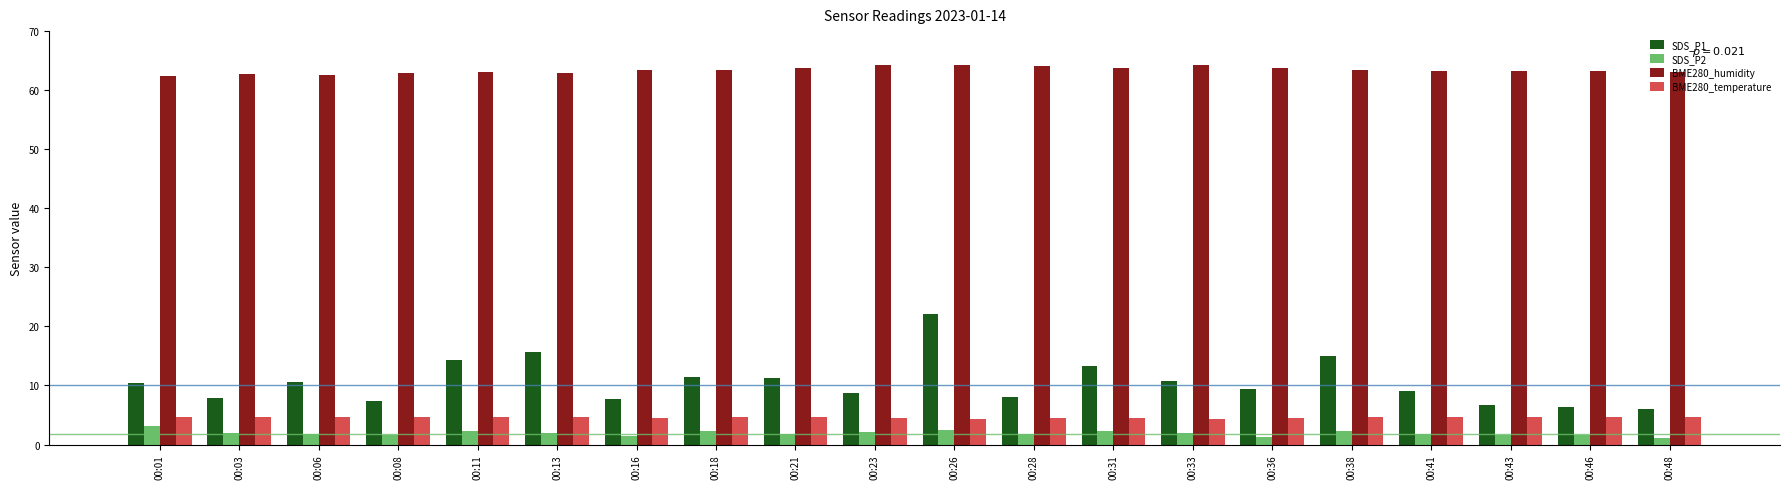

How many categories are shown in the chart?

20